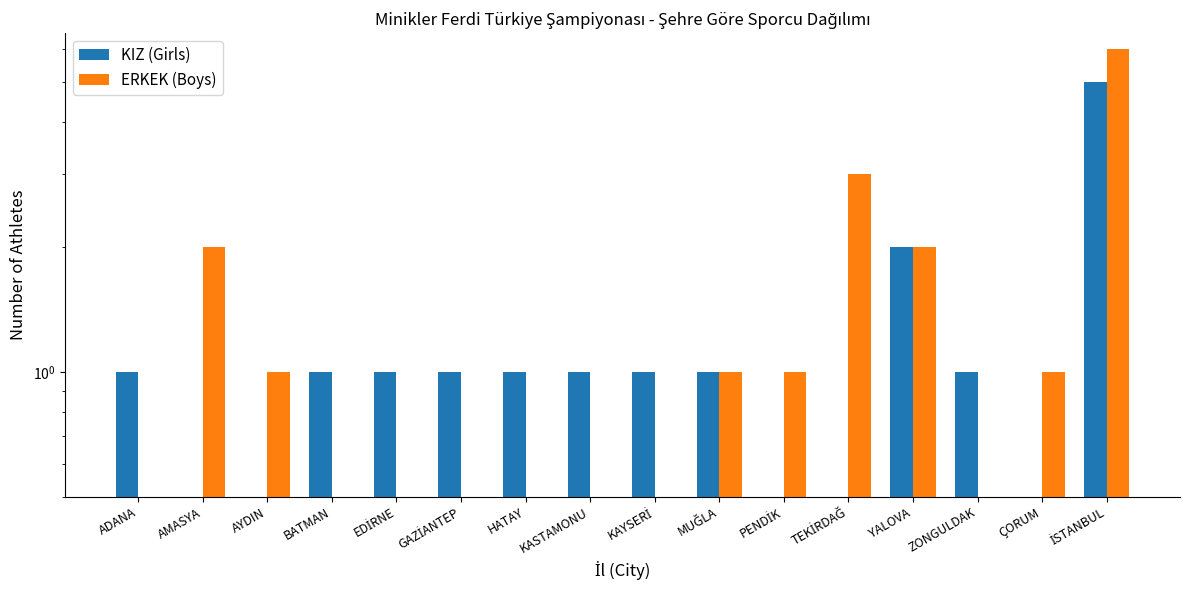

Is the value of KIZ (Girls) at AMASYA greater than the value of ERKEK (Boys) at MUĞLA?

No